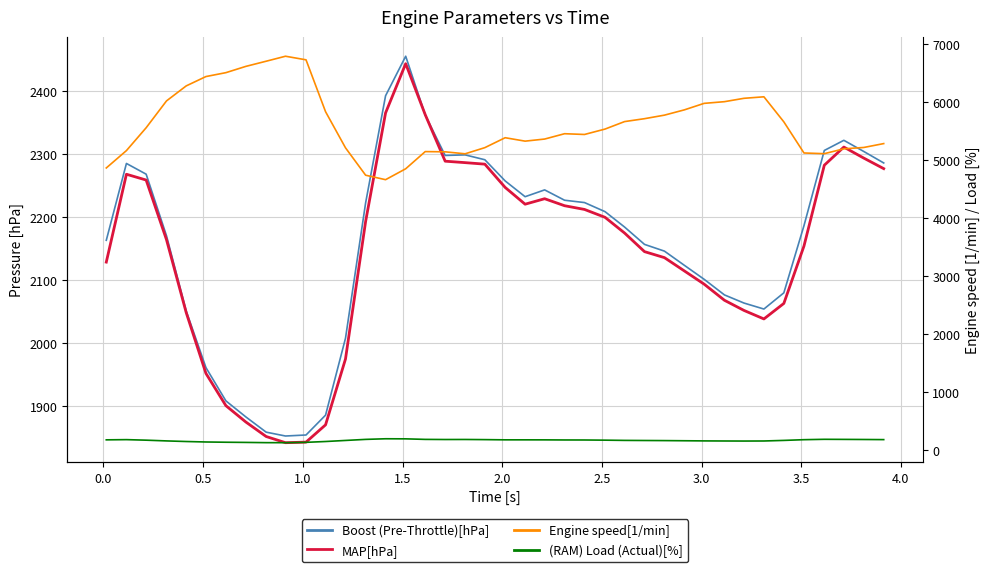

True or false: MAP[hPa] has a value of 992.3 at 12.

False